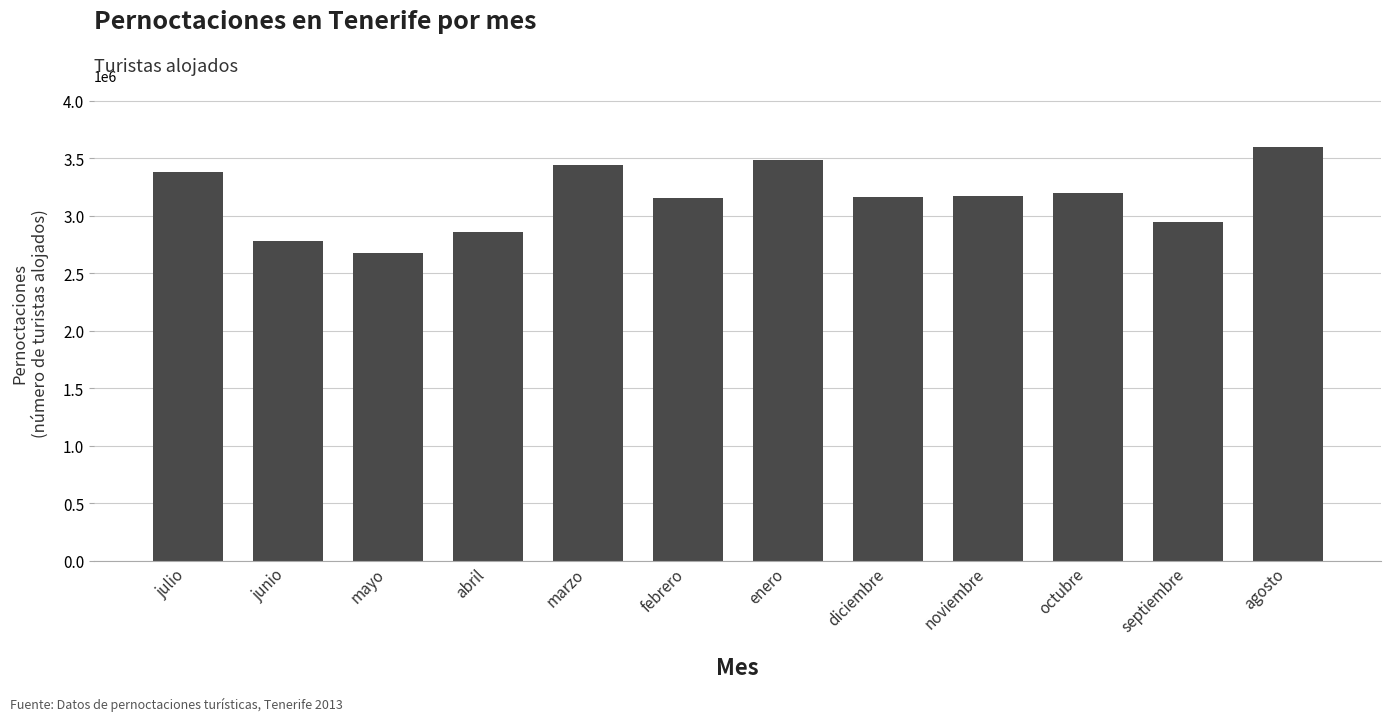

What is the difference between the maximum and second lowest values?

819455